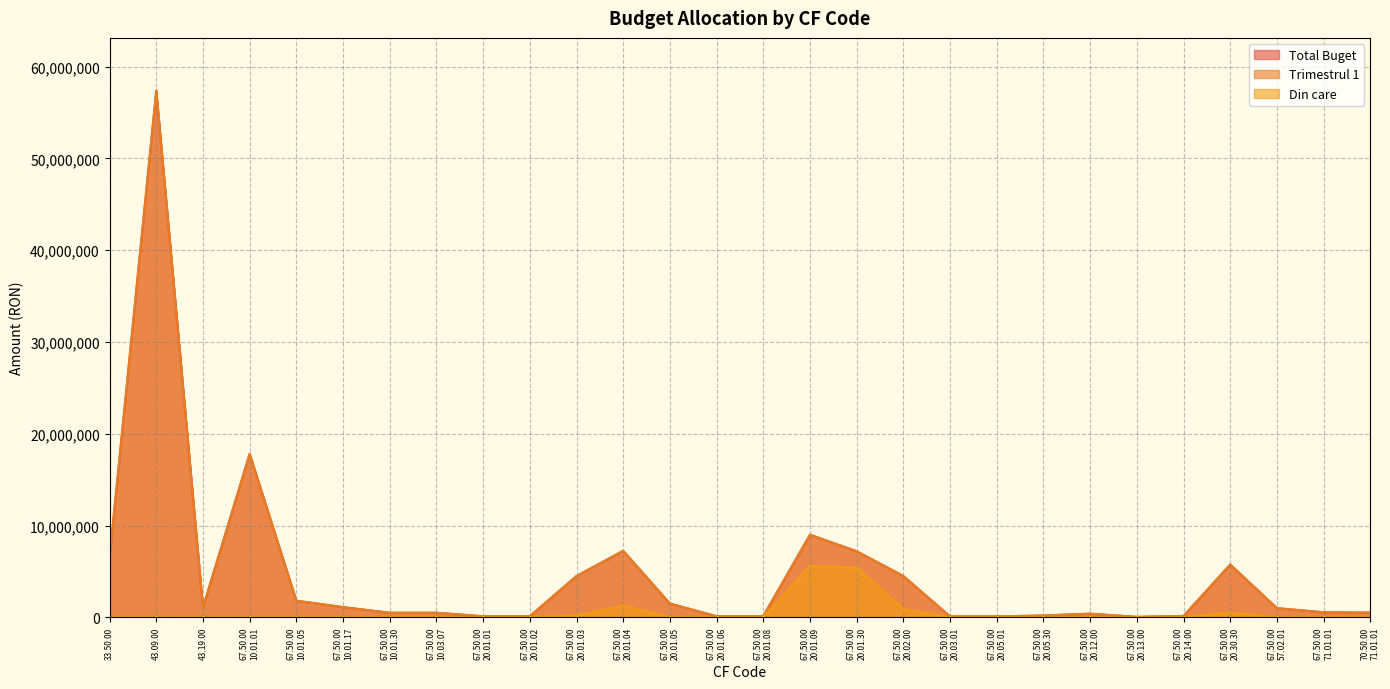

At which label is Total Buget closest to 28722500?

67.50.00
10.01.01